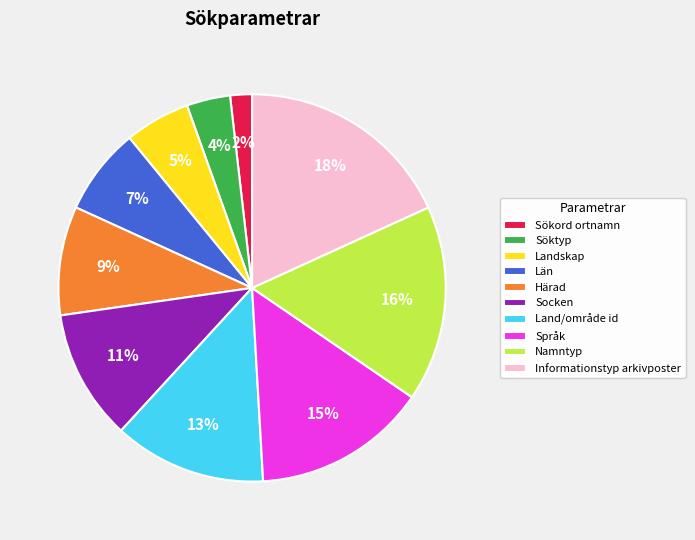

Which category has the biggest portion of the pie?

Informationstyp arkivposter